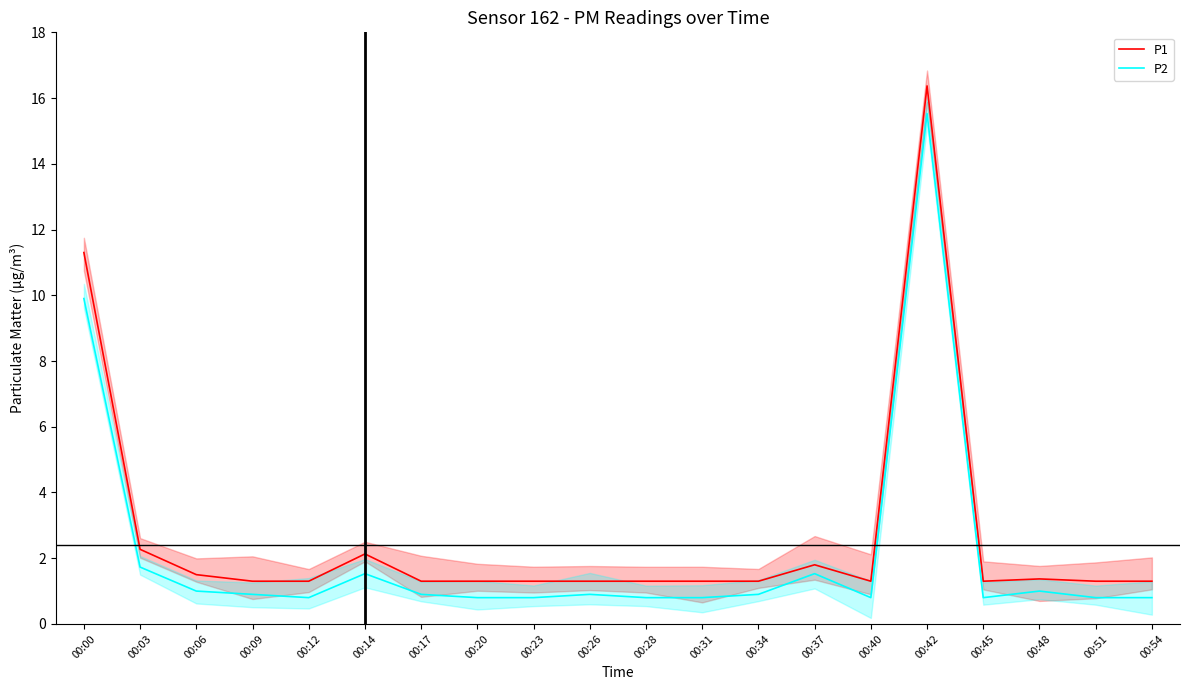

The value of P2 at 00:03 is 1.7. True or false?

True